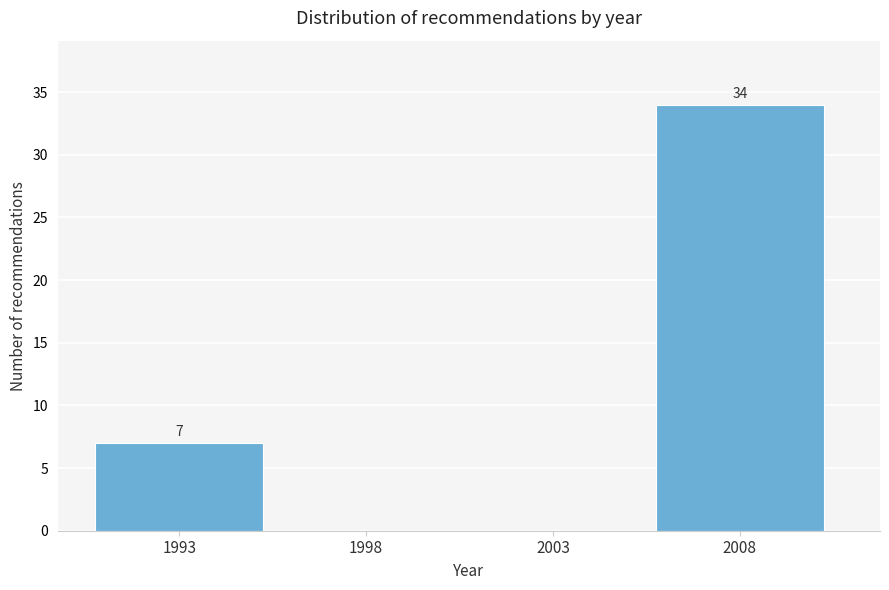

Reading right to left, what are all the values shown in this chart?

2008=34	2003=0	1998=0	1993=7